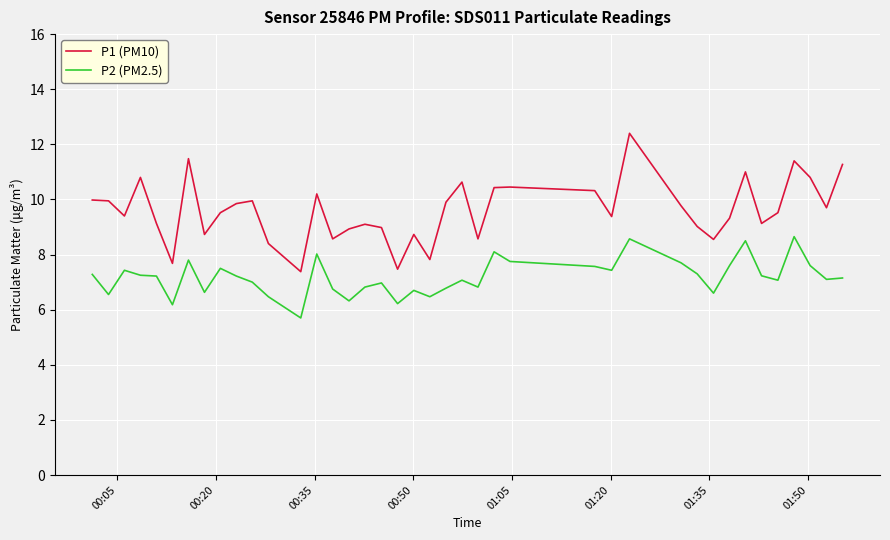

List the series in order of their peak value, lowest first.

P2 (PM2.5), P1 (PM10)